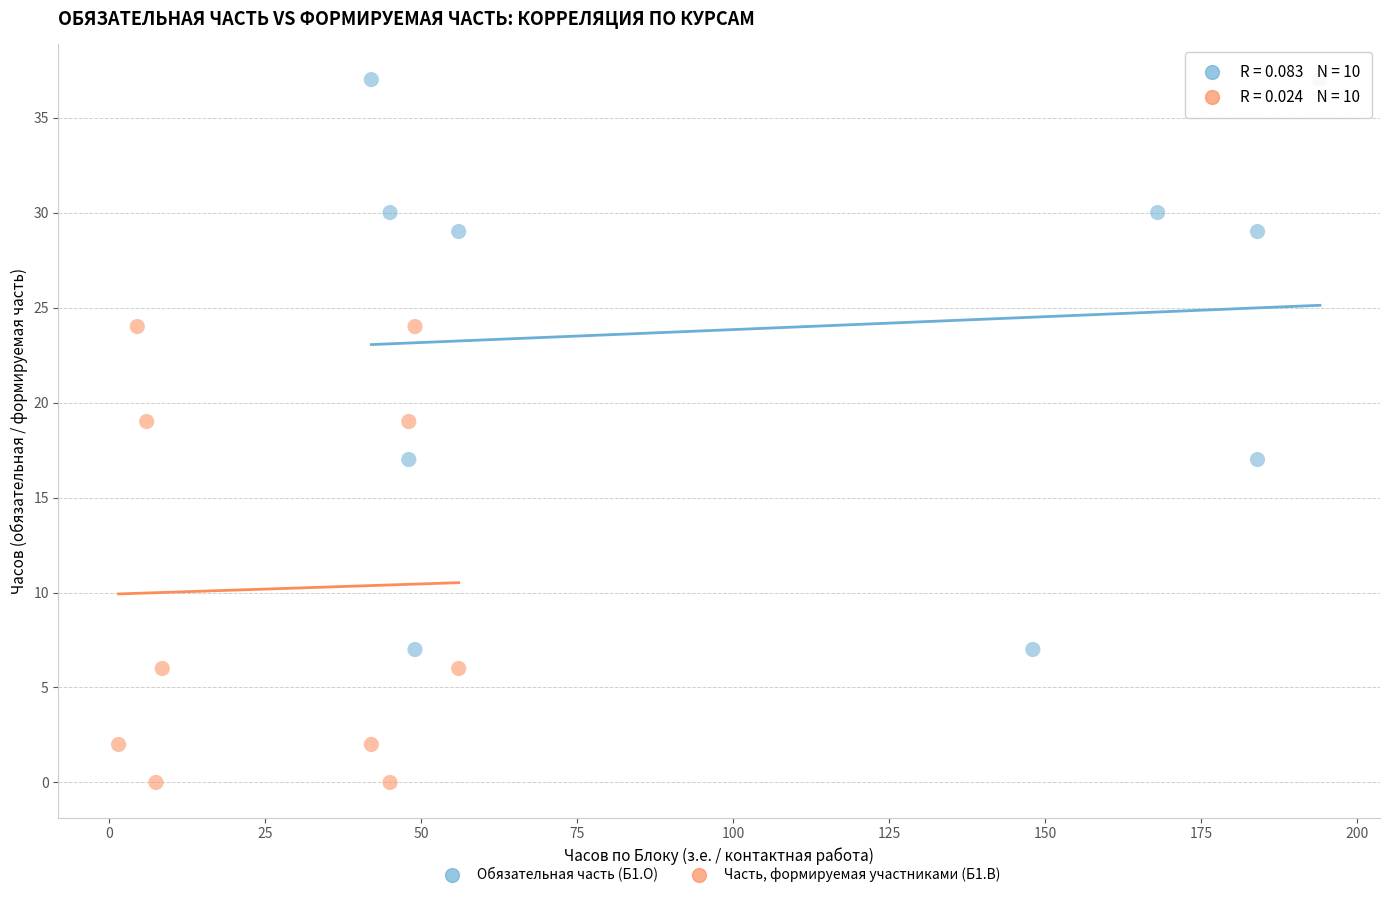

Which series has the widest spread of Y values?

Обязательная часть (Б1.О)